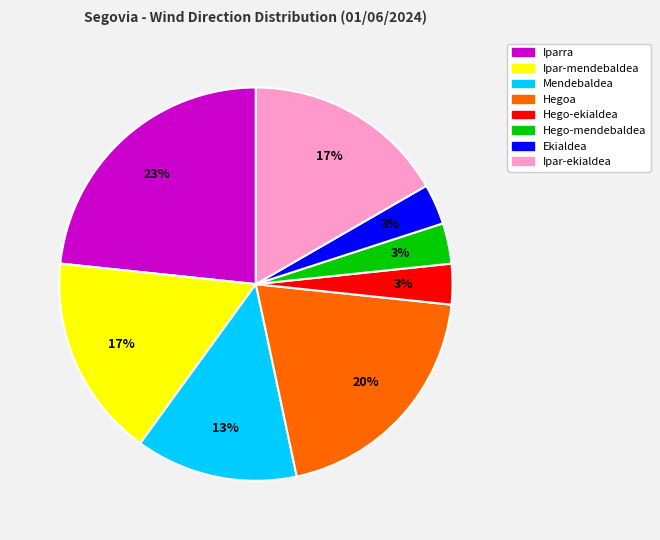

To the nearest percent, what is the difference between the largest and smallest slice percentages?

20%